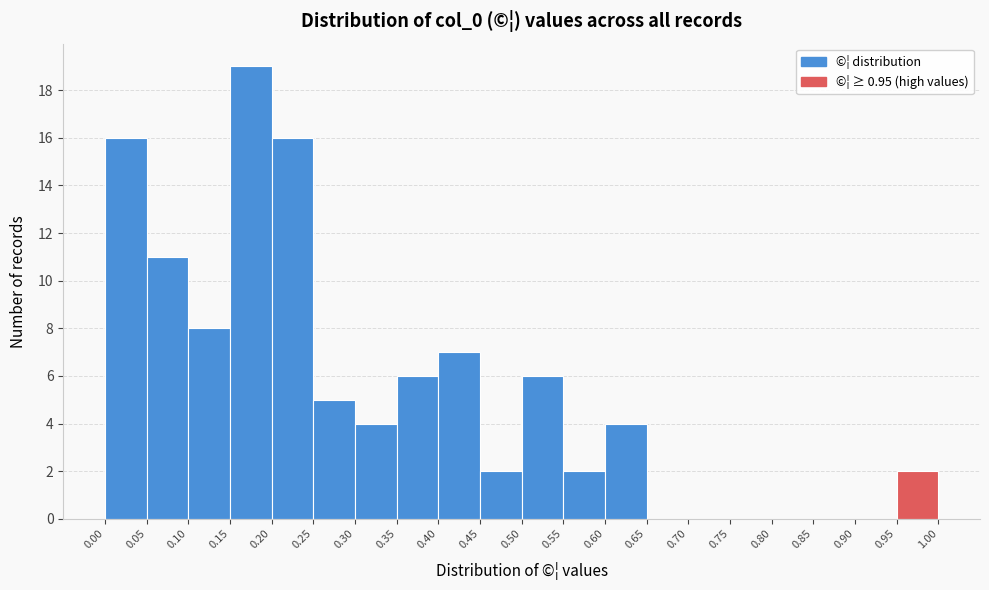

Which range on the x-axis has the tallest bar?

0.15 to 0.20